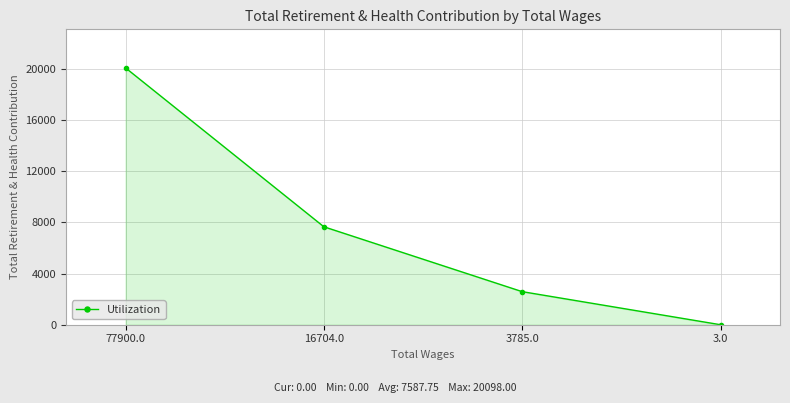

True or false: the data shows 13846 at 3.0.

False